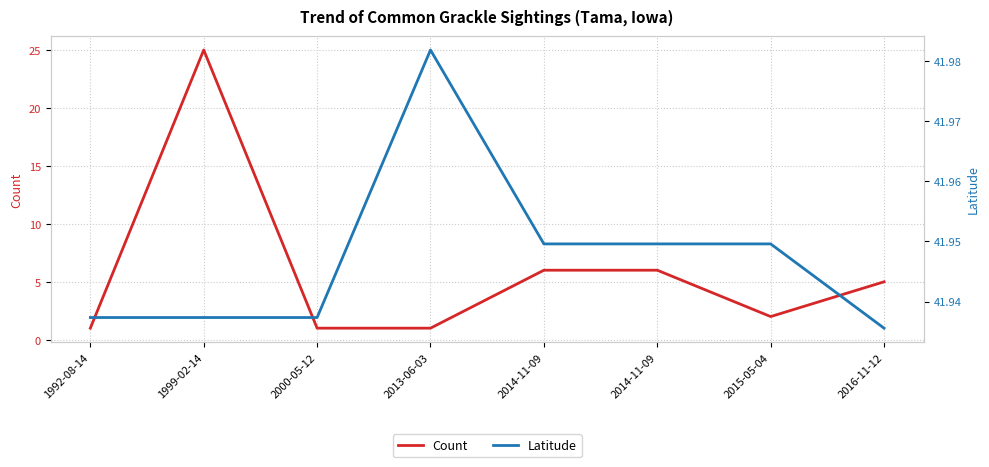

What is the difference between the second highest and second lowest values in the Count series?

5